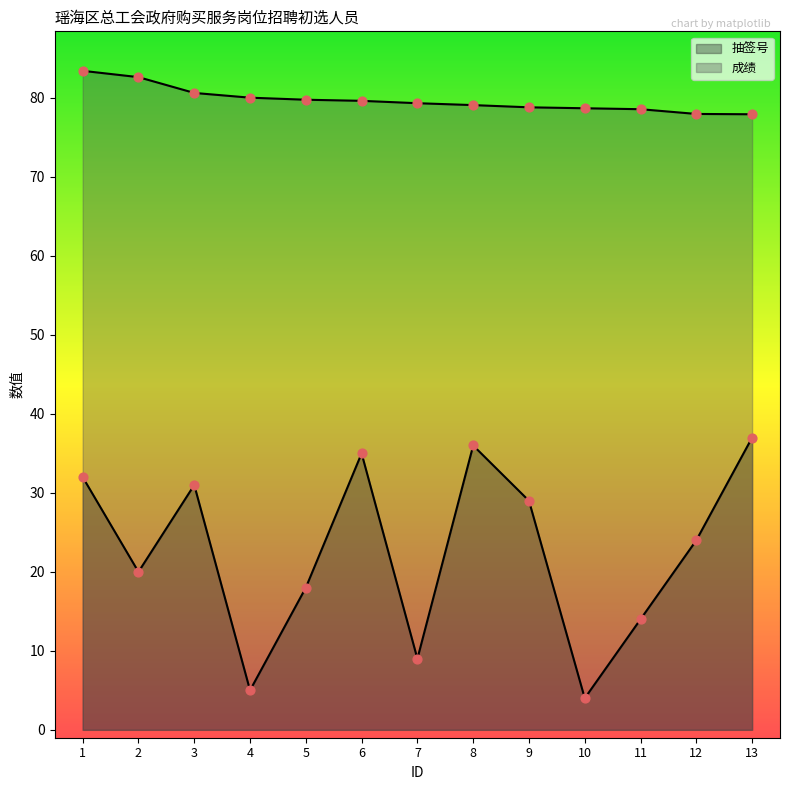

Is the value of 抽签号 at 10 greater than the value of 成绩 at 11?

No